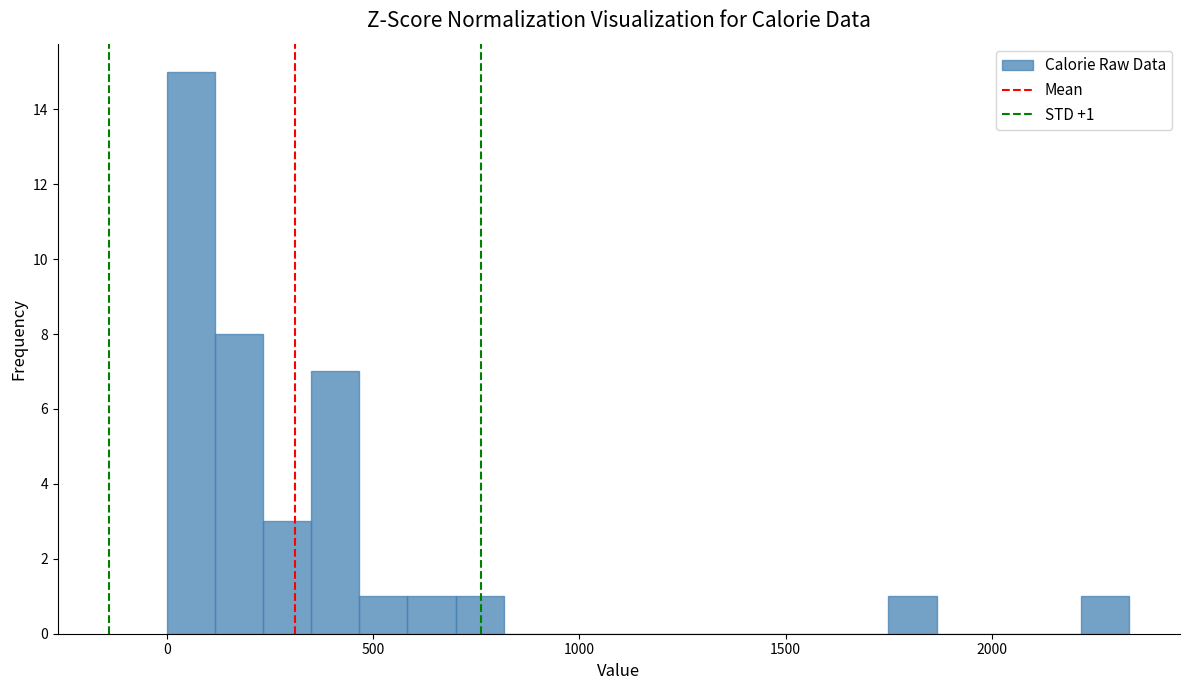

Around what value on the x-axis is the tallest bar? Give the approximate position of its centre, as read against the axis.

50